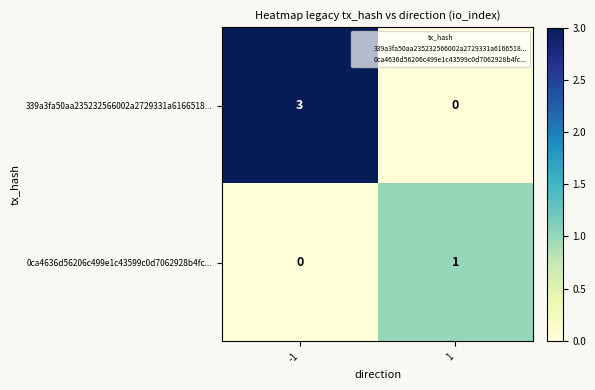

Which series has the largest range (max minus min)?

339a3fa50aa235232566002a2729331a6166518...